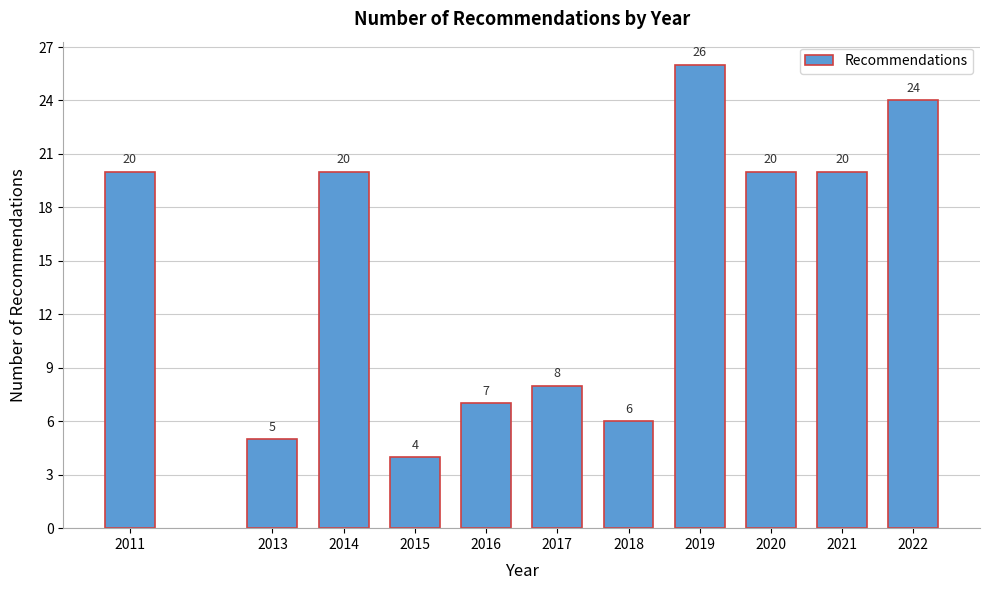

Reading left to right, list all the values displayed in this chart.

20	5	20	4	7	8	6	26	20	20	24